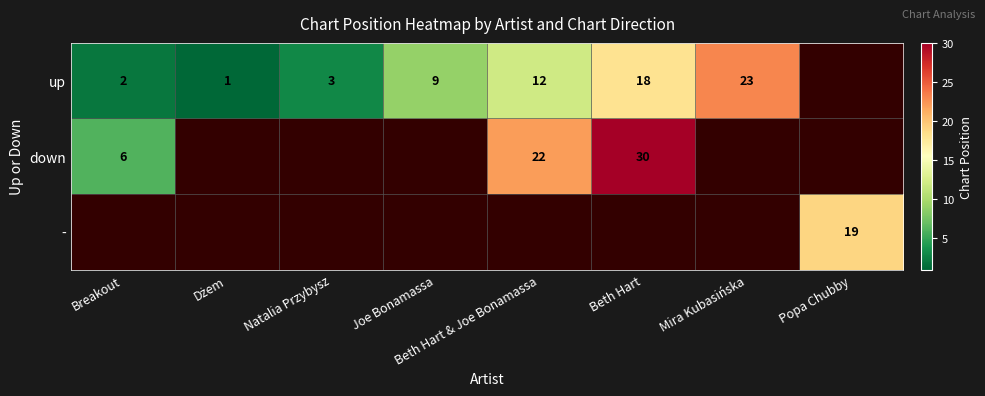

The value of up at Beth Hart is 18. True or false?

True